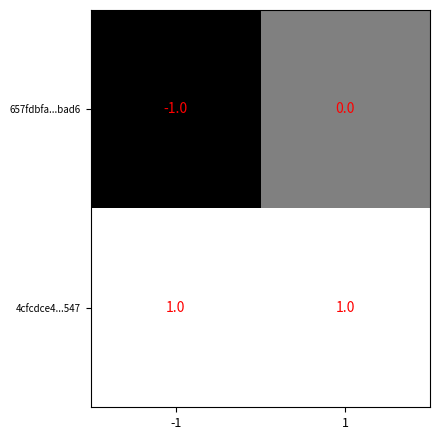

The value of 4cfcdce4...547 at 1 is 1. True or false?

True